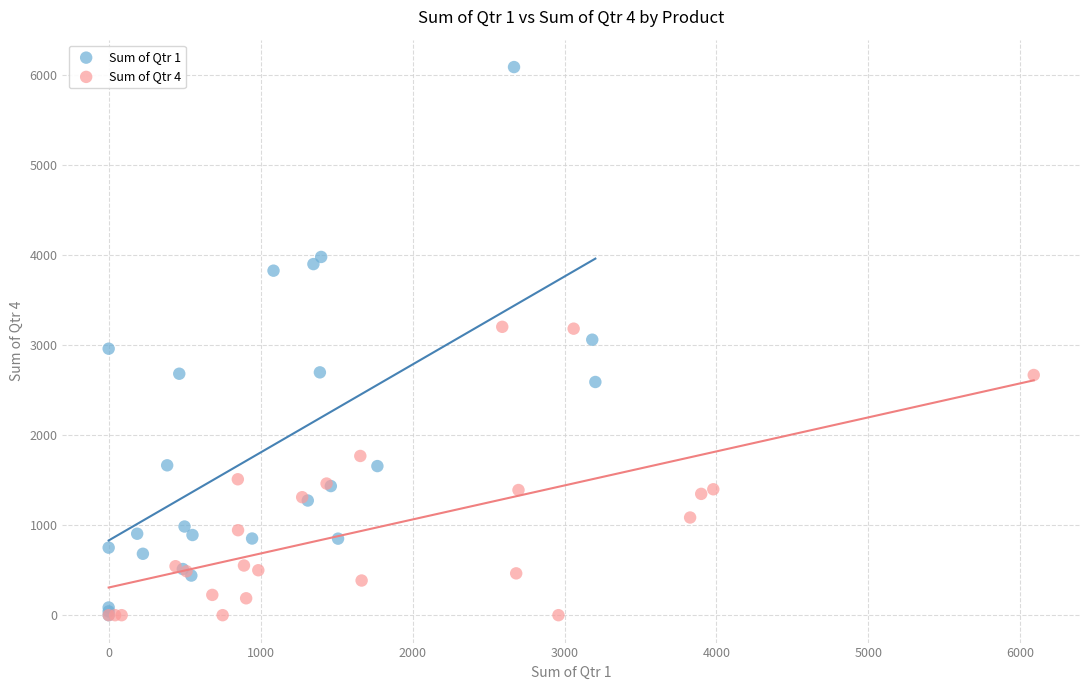

What are all the series names shown in the legend?

Sum of Qtr 1, Sum of Qtr 4